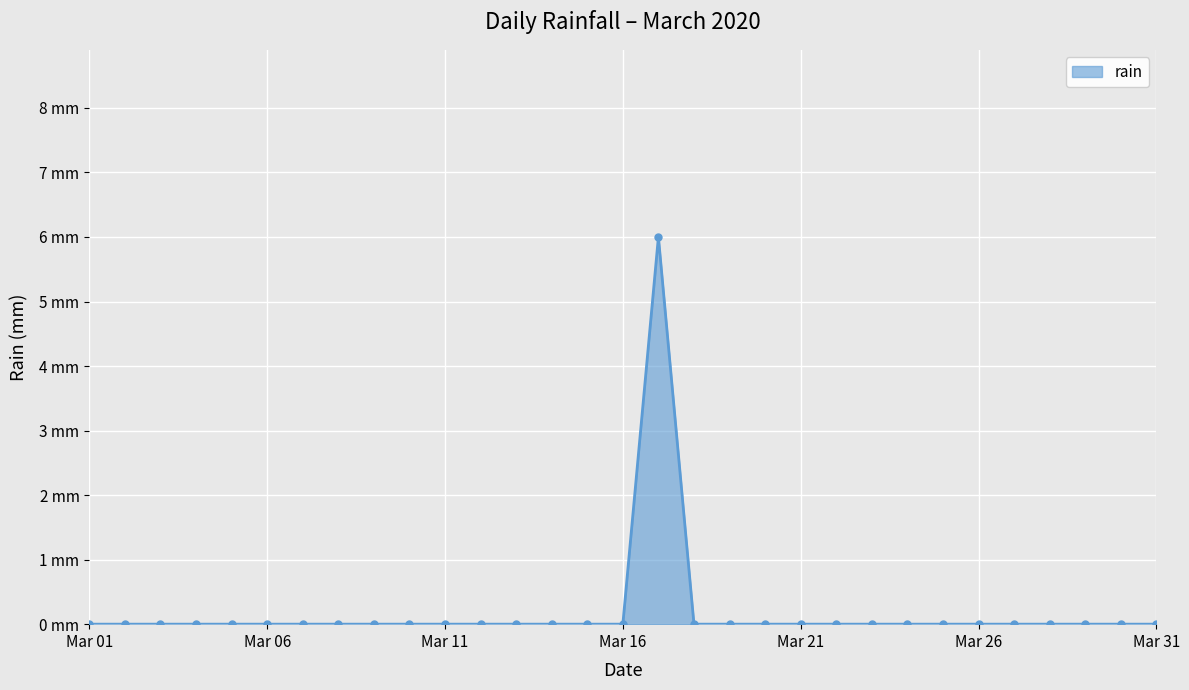

Does the chart have visible grid lines?

Yes